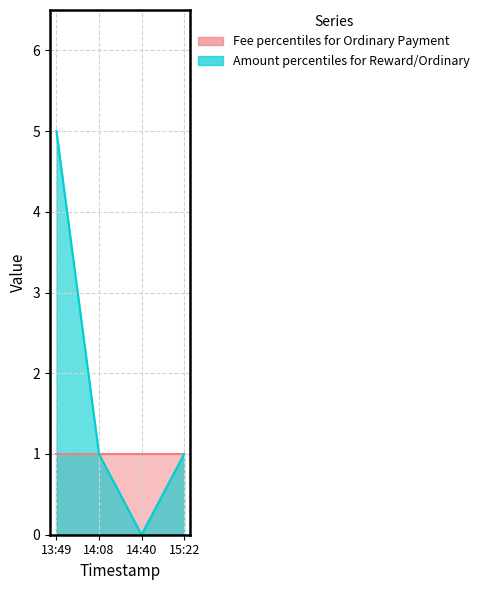

Which has a higher value, 13:49 or 14:40?

13:49